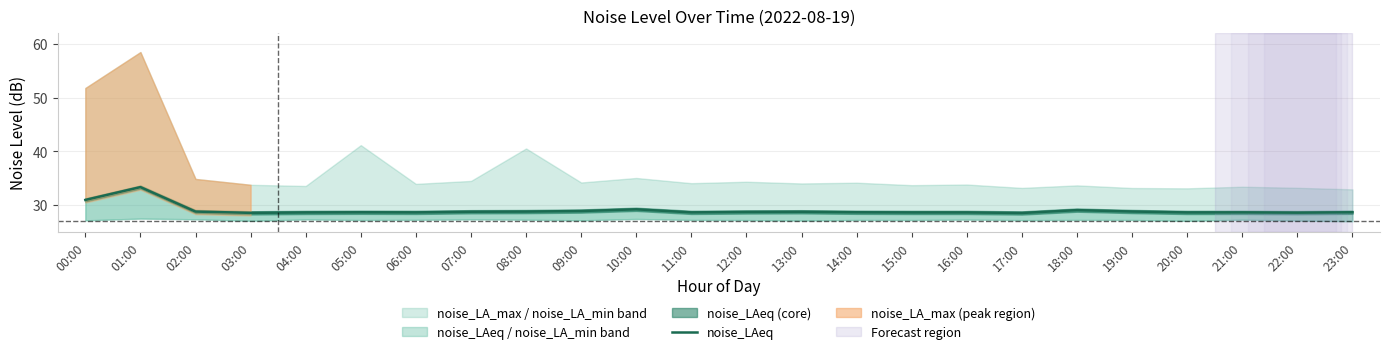

List the labels in order of value, smallest first.

17:00, 03:00, 22:00, 04:00, 15:00, 16:00, 20:00, 06:00, 11:00, 21:00, 05:00, 14:00, 23:00, 12:00, 13:00, 07:00, 02:00, 08:00, 19:00, 09:00, 18:00, 10:00, 00:00, 01:00